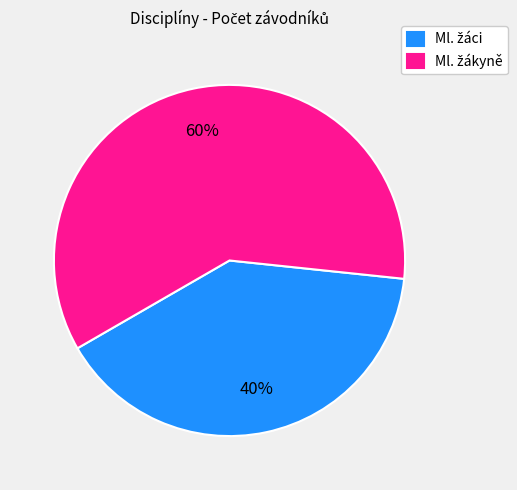

To the nearest percent, what is the average slice percentage?

50%